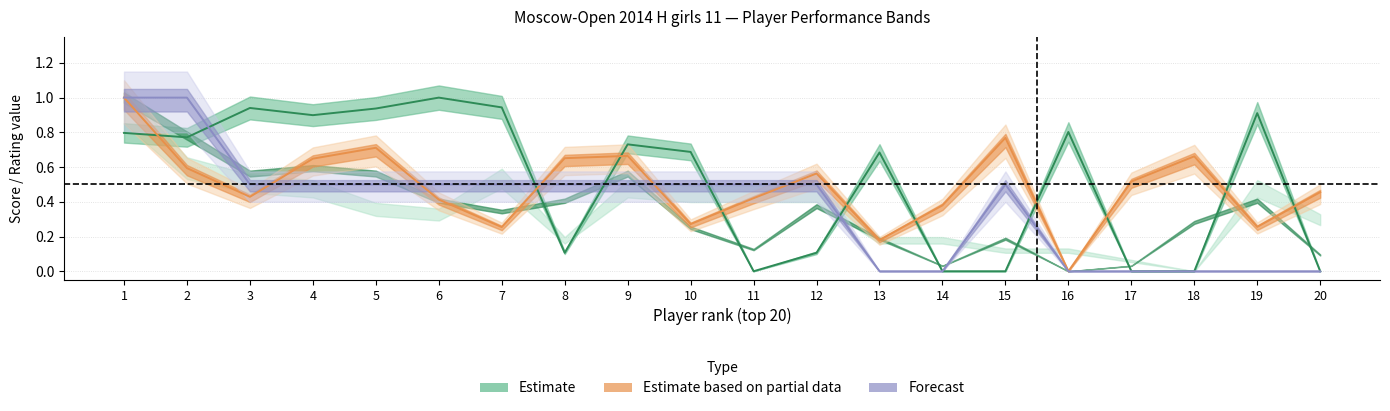

Between 3 and 7, which series saw the biggest shift?

Рп